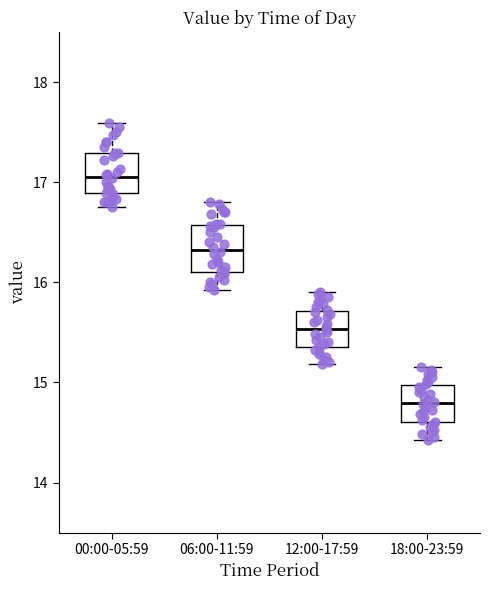

Where does the median line of the box for 06:00-11:59 sit on the y-axis? The values are not printed on the chart, so give them approximately, as read against the axis.

16.3